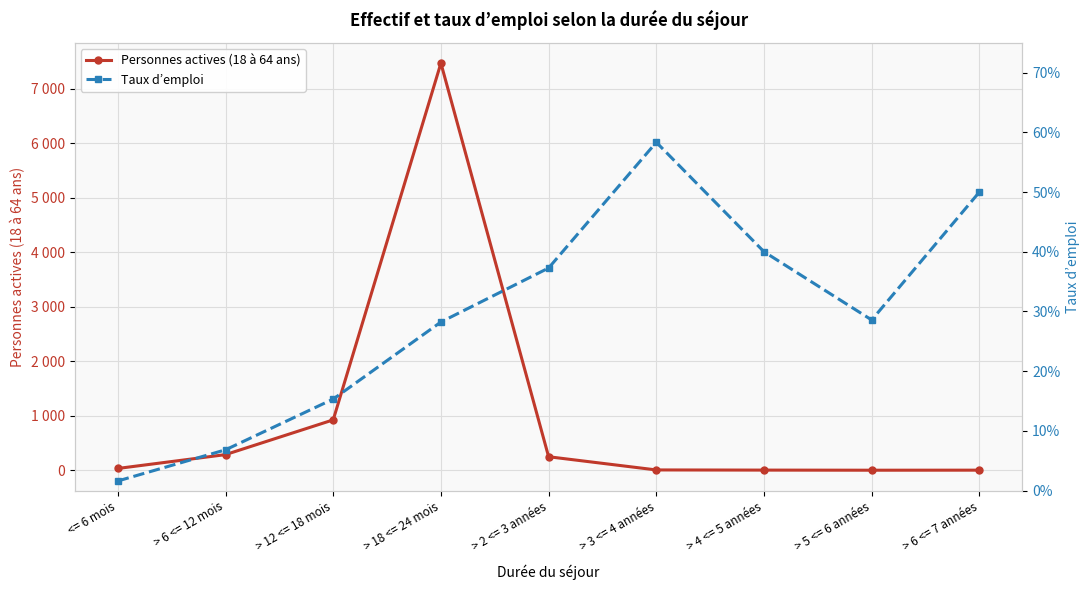

What is the value of the Personnes actives (18 à 64 ans) point at the 3rd from the left?

925.0